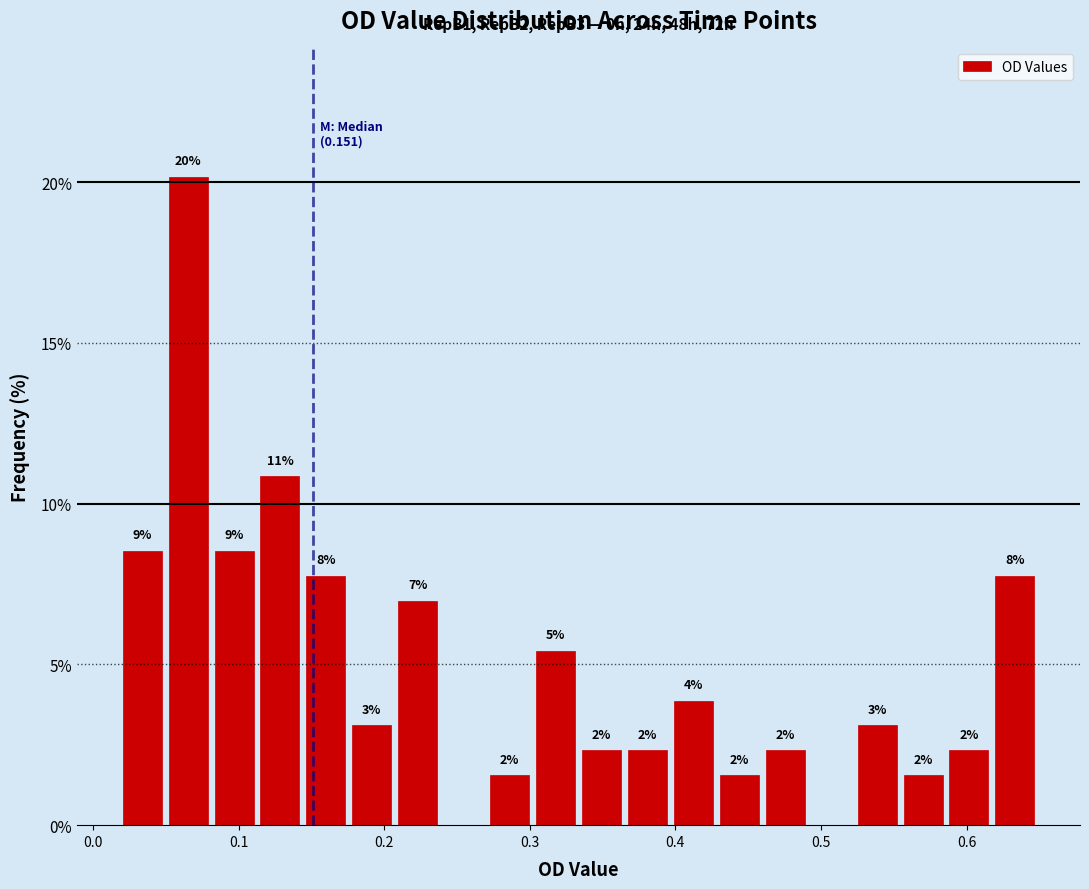

Read against the x-axis, roughly where is the centre of the tallest bar?

0.07